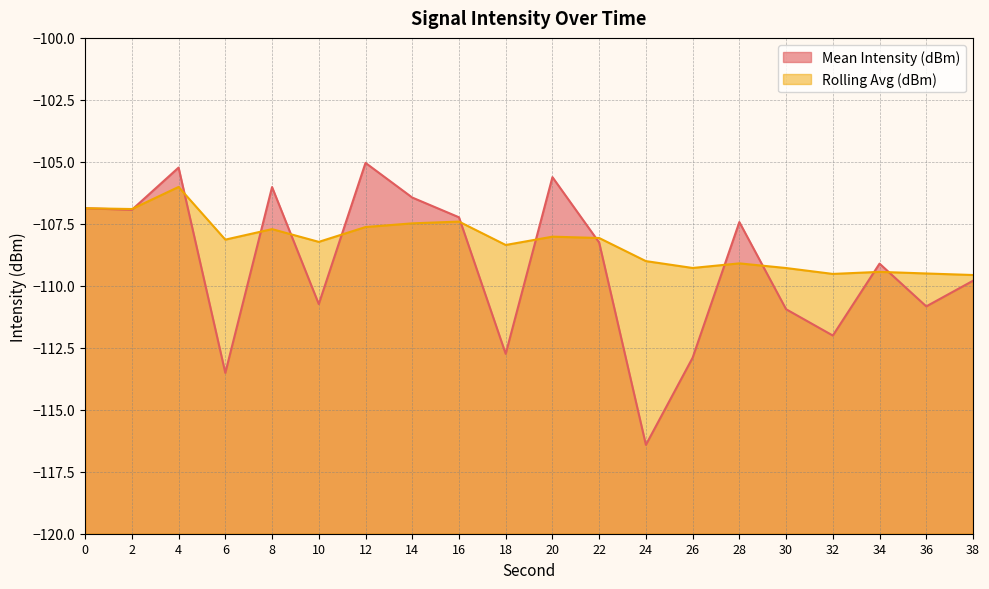

What is the difference between the highest and lowest values at 18?

4.4